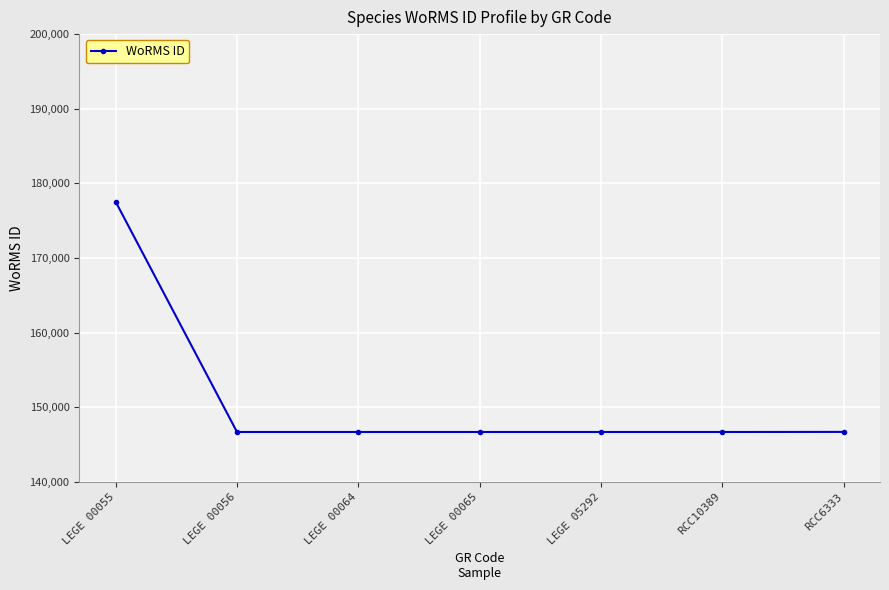

Does the chart display data point markers on the line(s)?

Yes